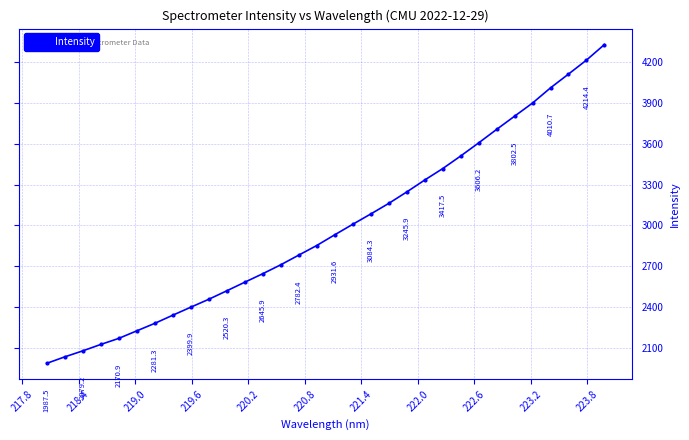

What is the value of the 16th point from the left?

2853.0